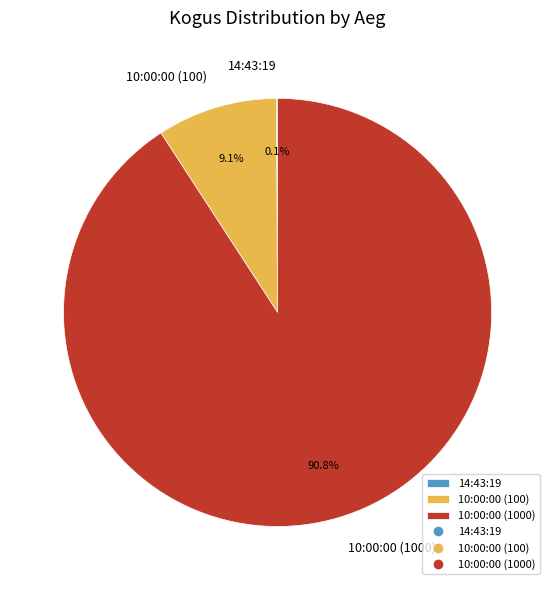

What is the largest slice in the pie chart?

10:00:00 (1000)